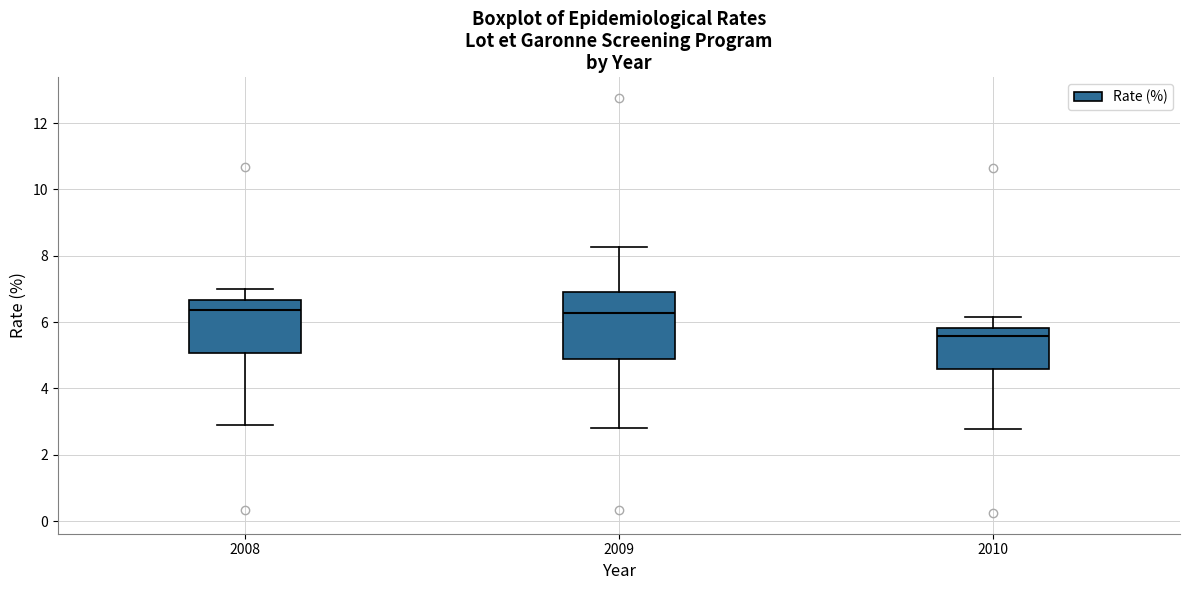

Reading left to right, transcribe this box plot: for each box, give where its median line is, the range the box spans, and where its two whiskers end, as read against the y-axis. The values are not printed on the chart, so give them approximately, as read against the axis.

2008: median 6.4, box 5.0 to 6.6, whiskers 2.8 to 7.0
2009: median 6.2, box 4.8 to 6.8, whiskers 2.8 to 8.2
2010: median 5.6, box 4.6 to 5.8, whiskers 2.8 to 6.2